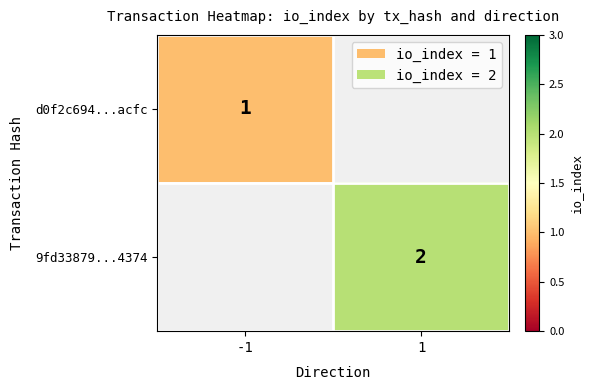

The value of 9fd33879...4374 at 1 is 2. True or false?

True